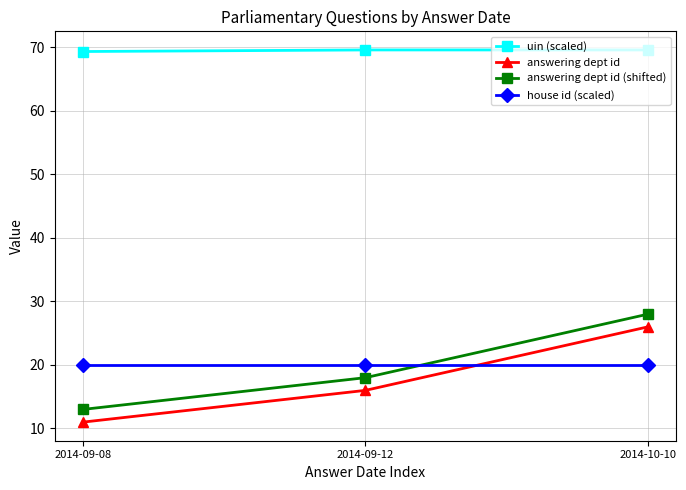

What are all the series names shown in the legend?

uin (scaled), answering dept id, answering dept id (shifted), house id (scaled)